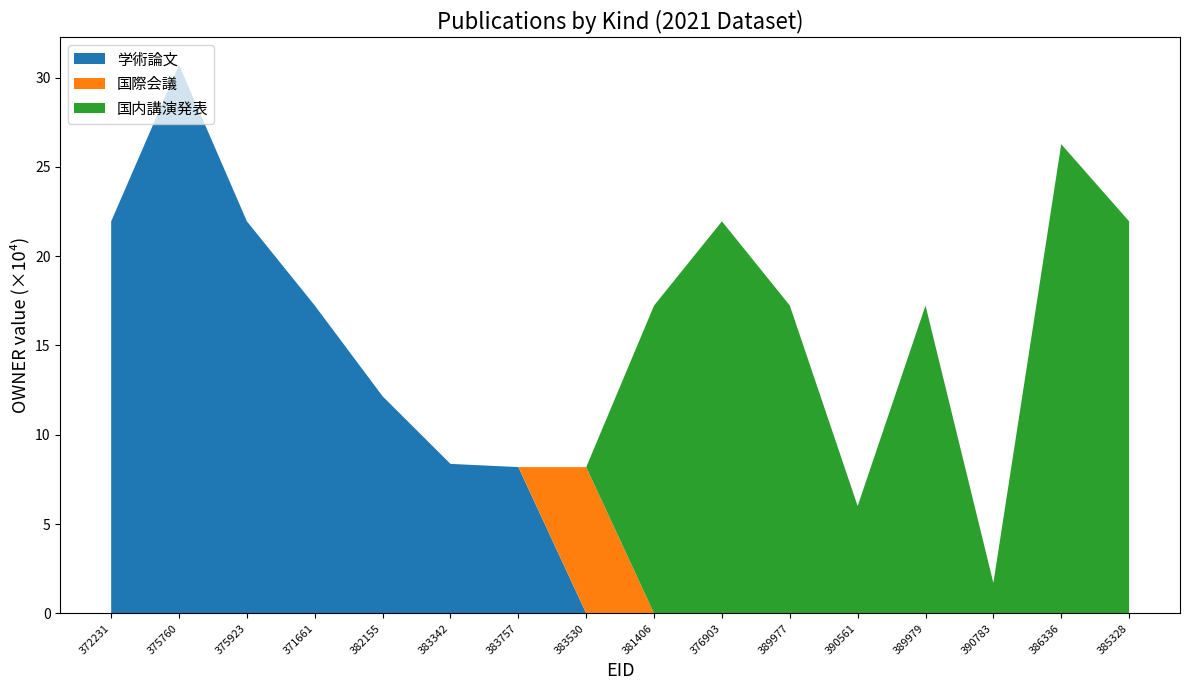

At which category is the sum across all series the highest?

375760